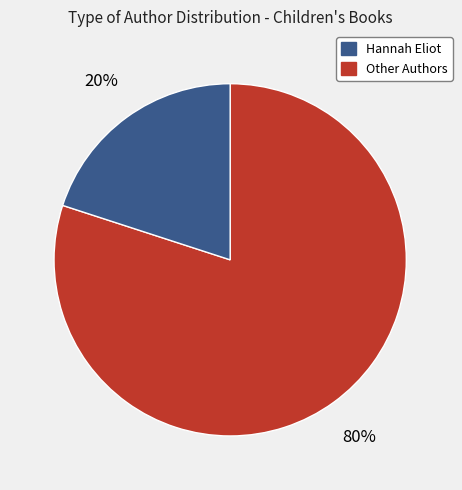

To the nearest percent, what is the average slice percentage?

50%